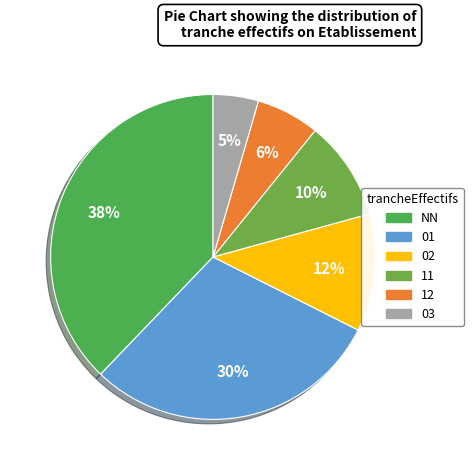

To the nearest percent, what percentage of the pie is 12?

6%